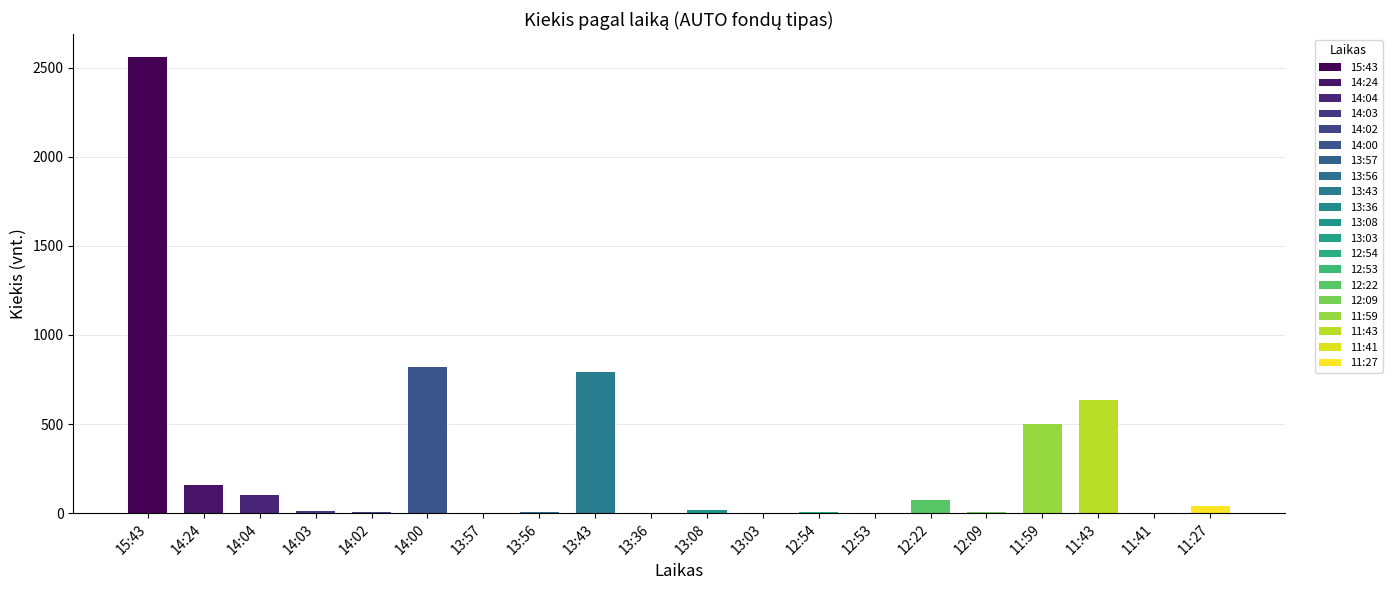

What is the maximum value shown in the chart?

2560